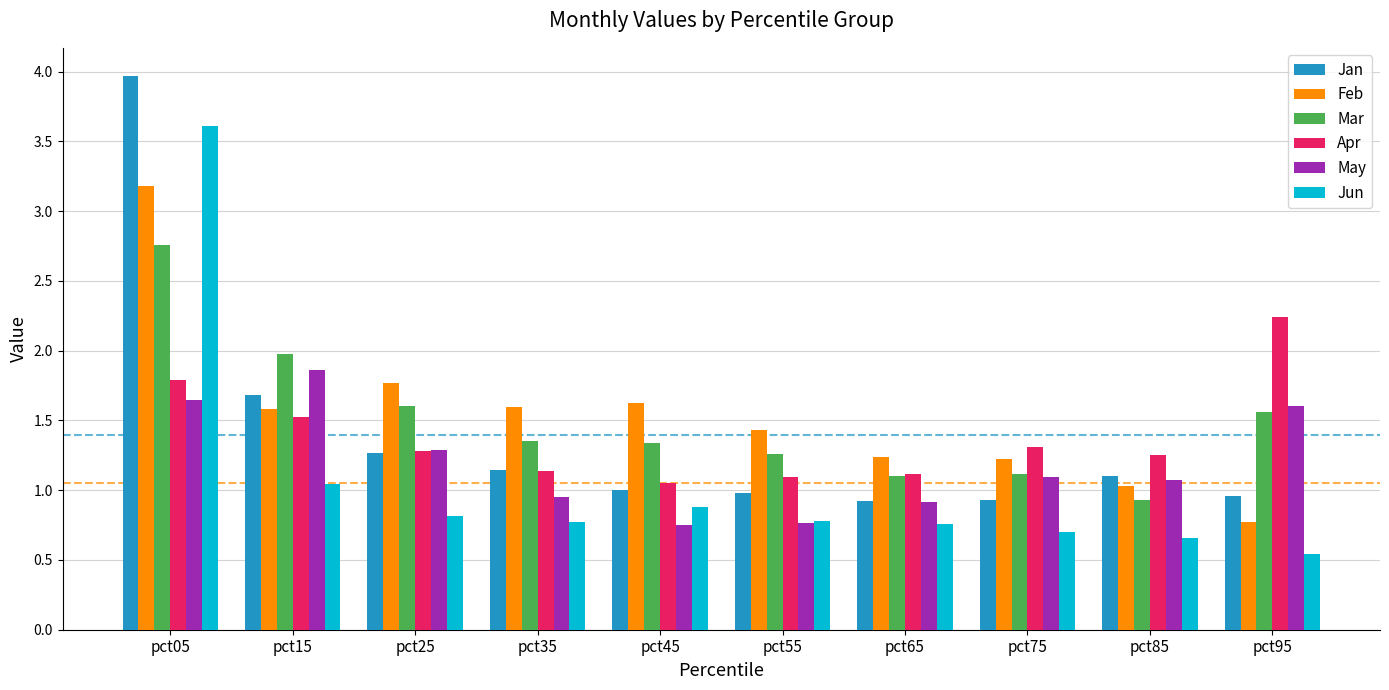

What are all the series names shown in the legend?

Jan, Feb, Mar, Apr, May, Jun